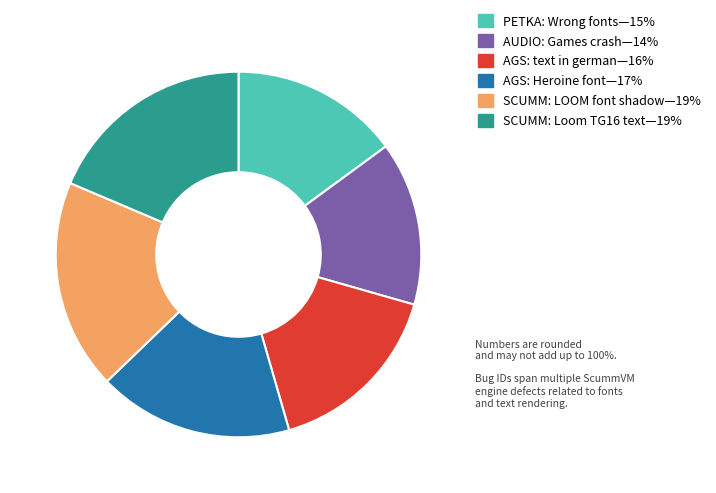

Does any single category account for the majority?

No